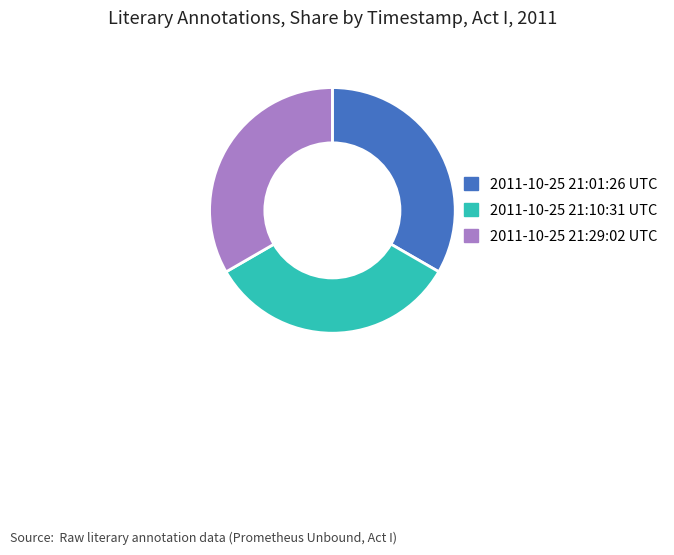

Count the number of slices in the pie.

3